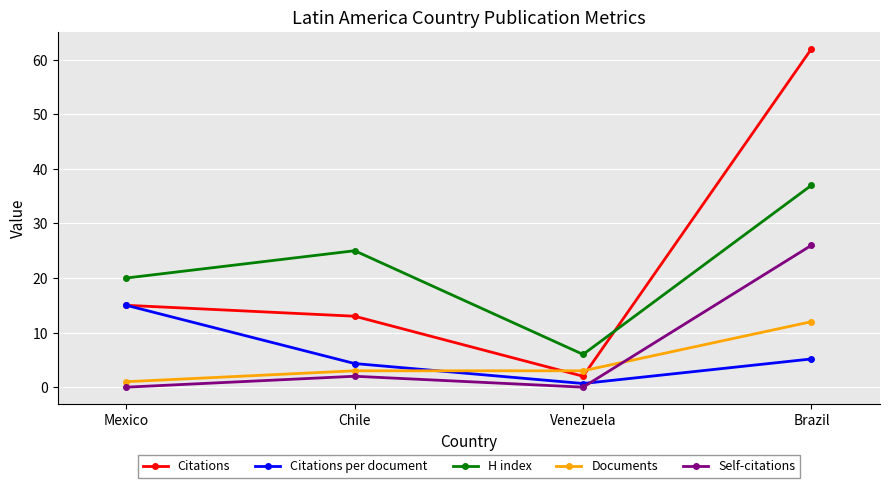

What position from the left is Brazil?

4